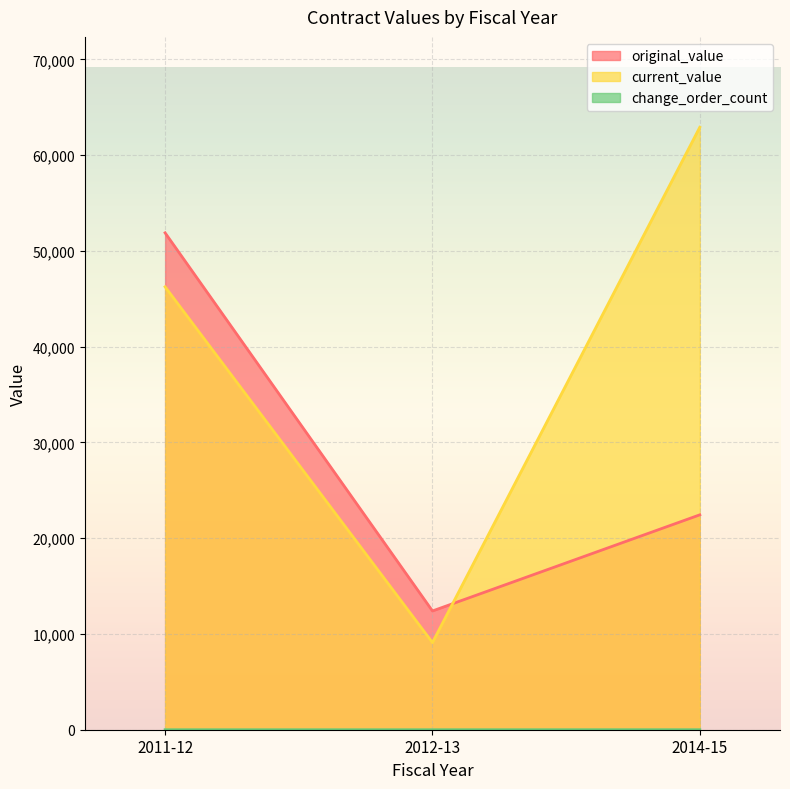

How many values in the original_value series are below 22436?

1